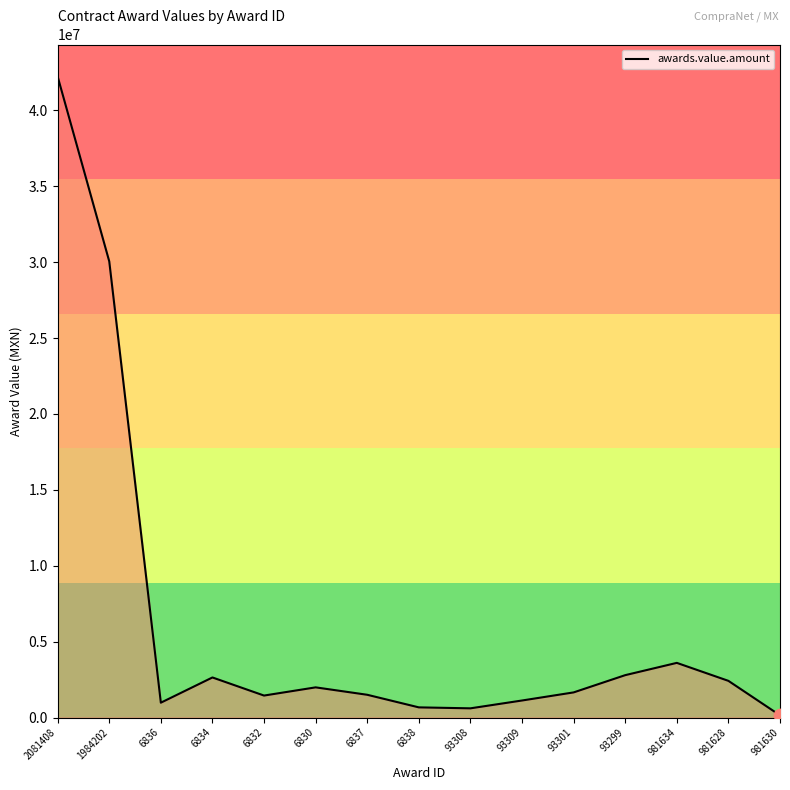

Approximately how many times larger is the value at 1984202 compared to 6830?

15.1